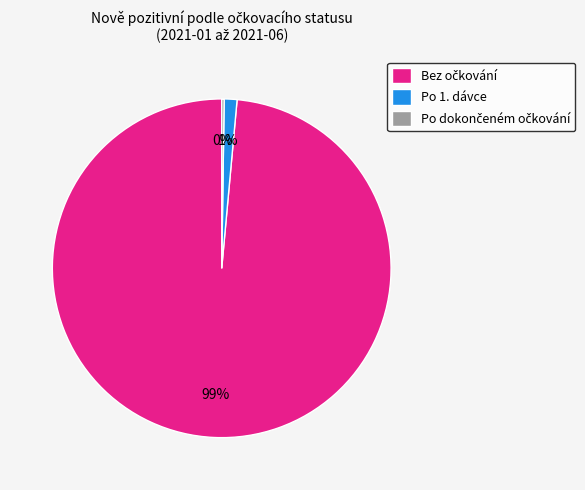

To the nearest percent, what portion does Po 1. dávce represent?

1%